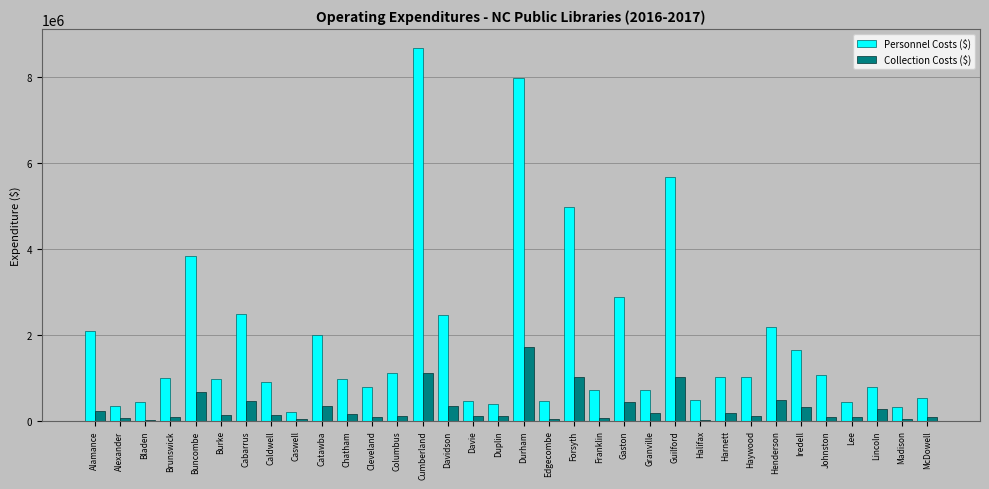

Between Edgecombe and Forsyth, which series saw the biggest shift?

Personnel Costs ($)